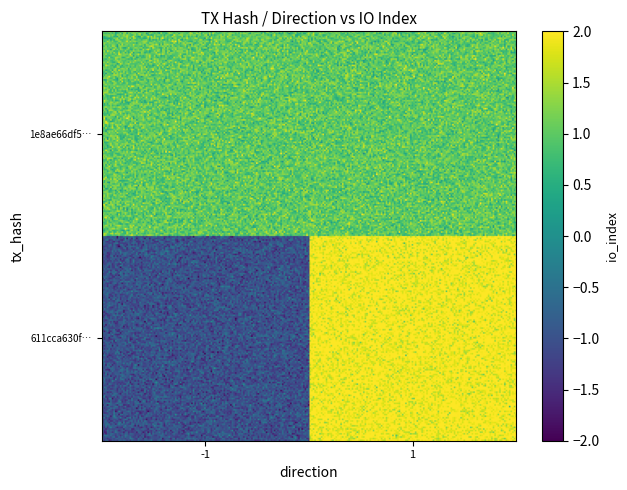

Between 0 and 1, which series saw the biggest shift?

611cca630fe18e473e8da267cedc1c8795c1592